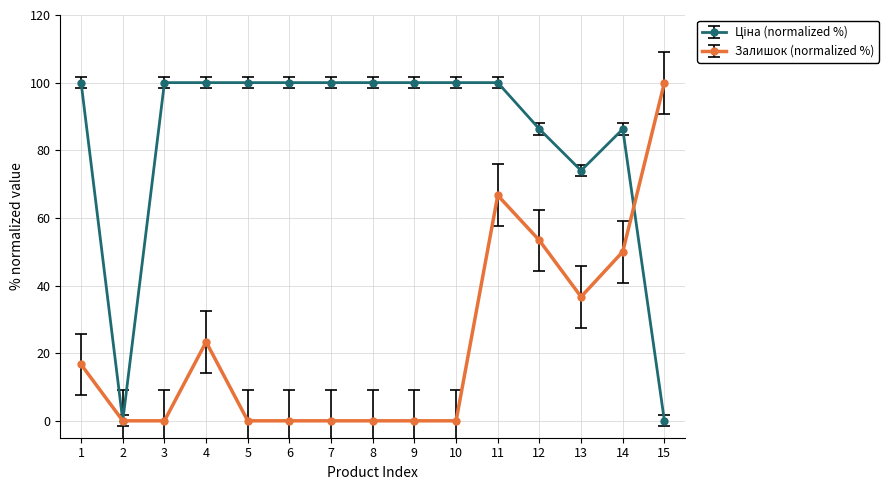

What is the value of the Залишок (normalized %) point at the 11th from the left?

66.7